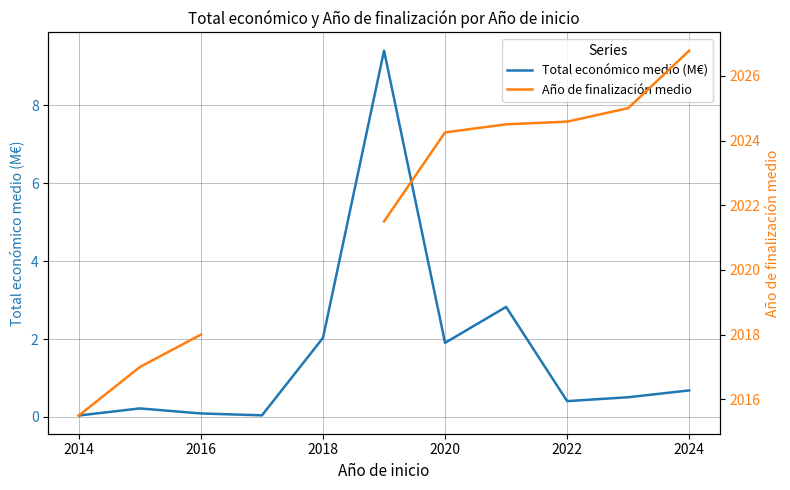

True or false: Total económico medio (M€) and Año de finalización medio cross at least once.

False